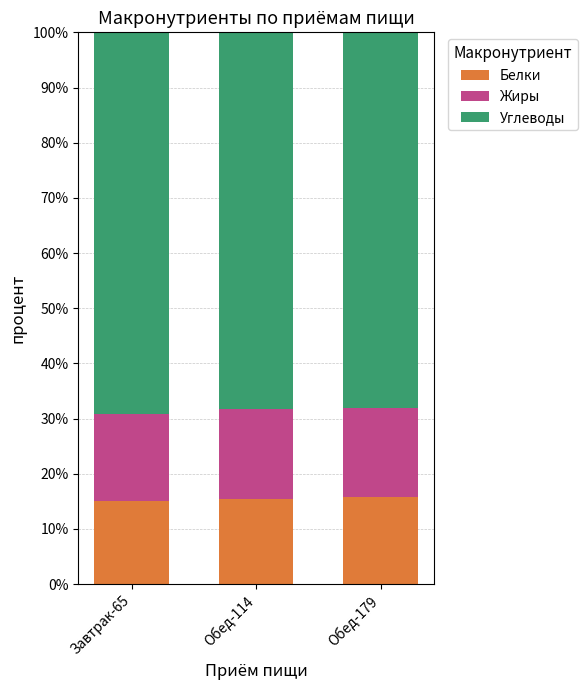

Is it true that Белки equals 15.7 at Обед-179?

True